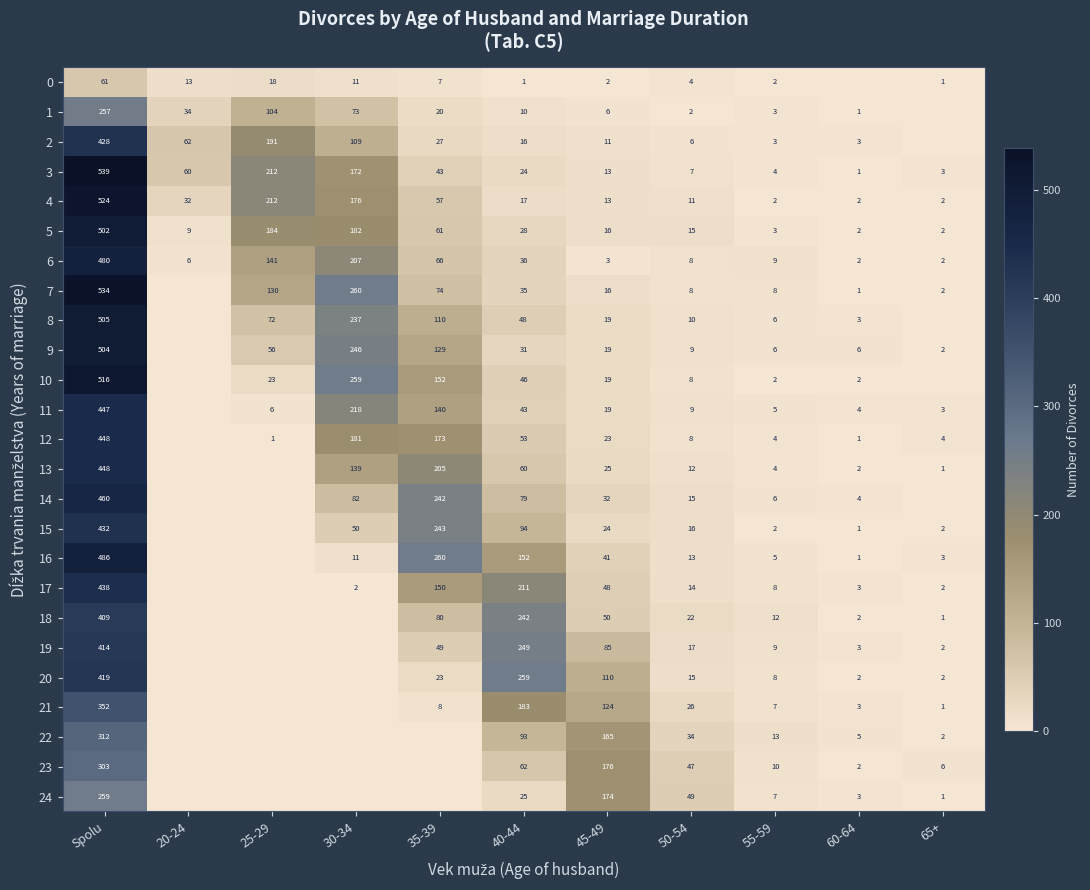

At which label is 6 closest to 241?

30-34